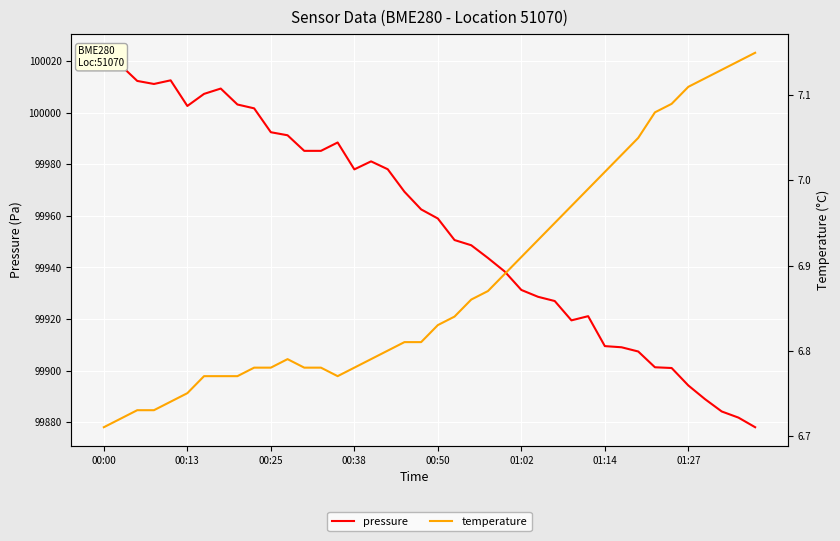

In pressure, how many points are lower than both neighbors (excluding endpoints)?

4